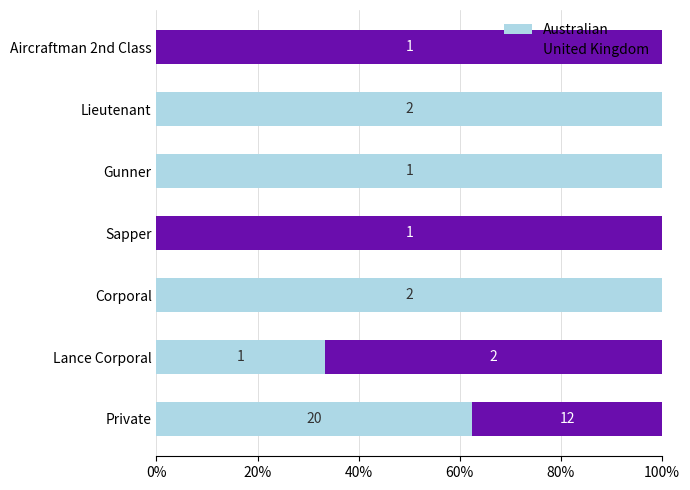

What is the average value of the United Kingdom series?

43.5